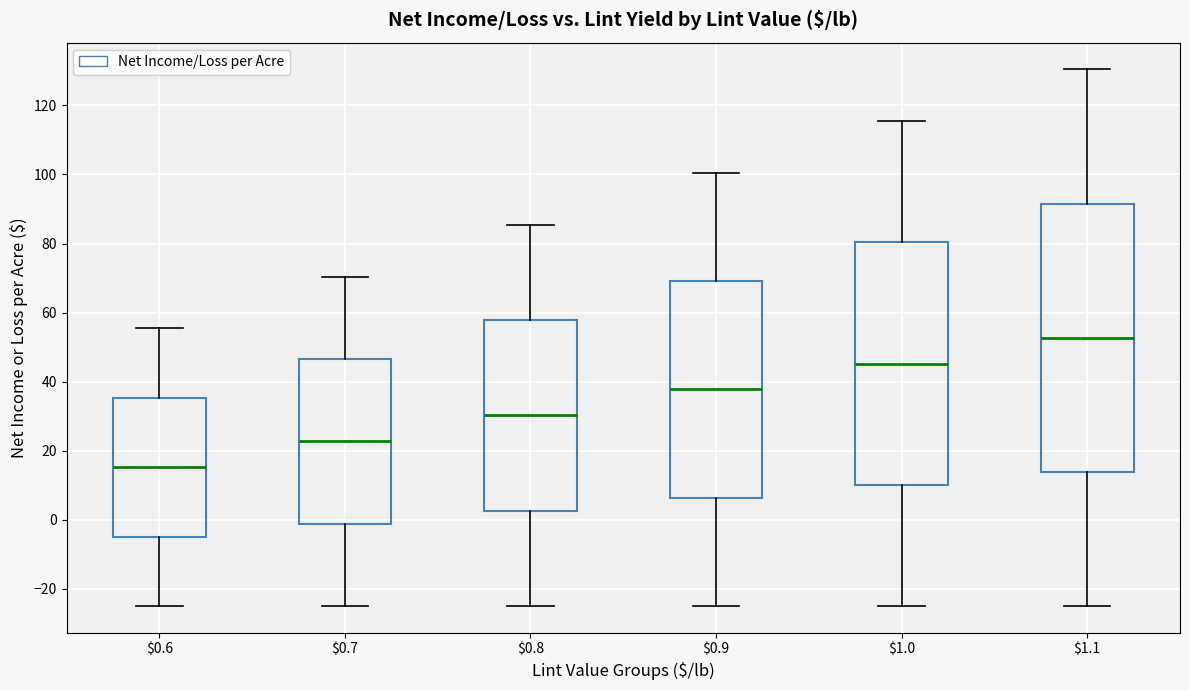

Comparing the boxes themselves (not the whiskers), which one is the tallest?

$1.1